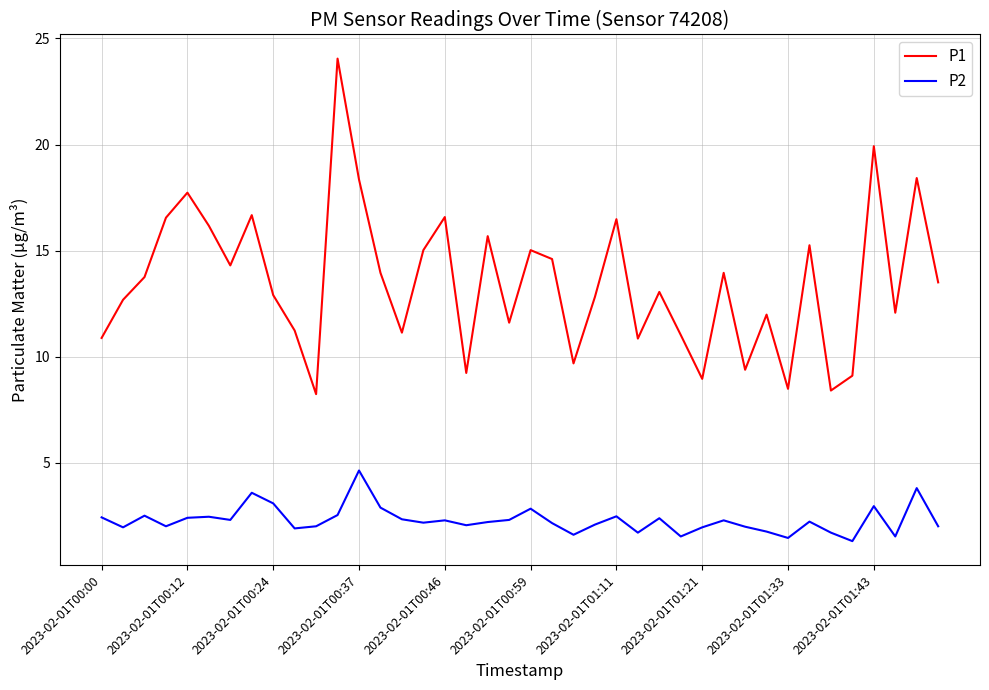

True or false: P1 and P2 cross at least once.

False